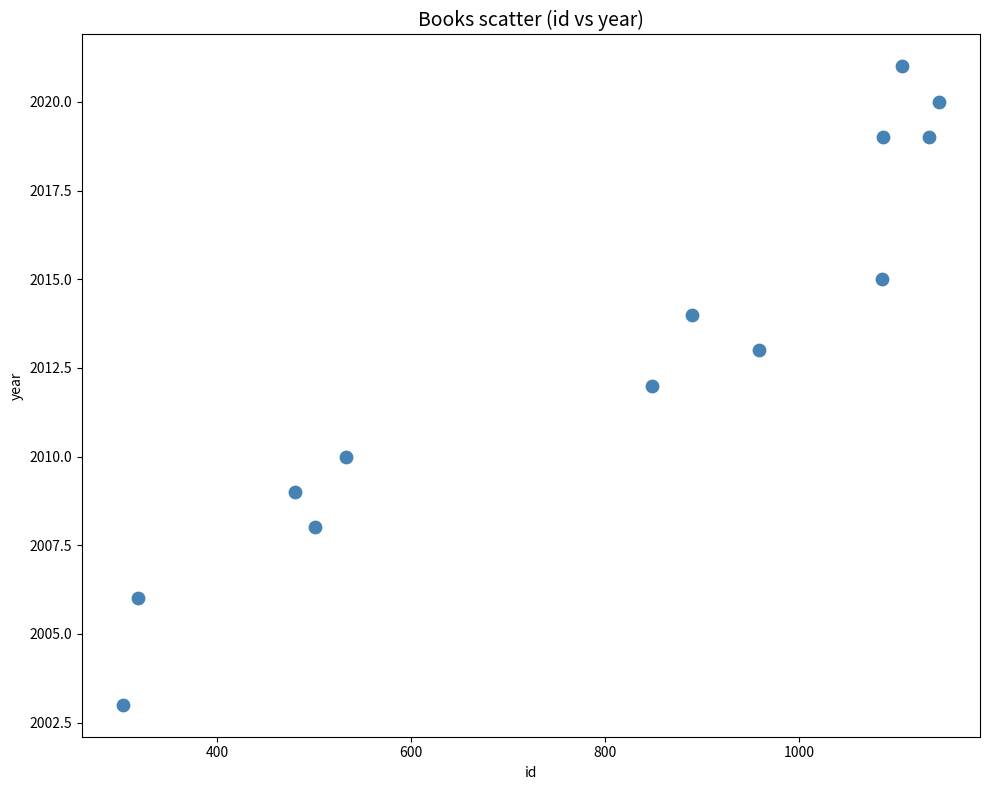

What is the range of X values (max minus min)?

841